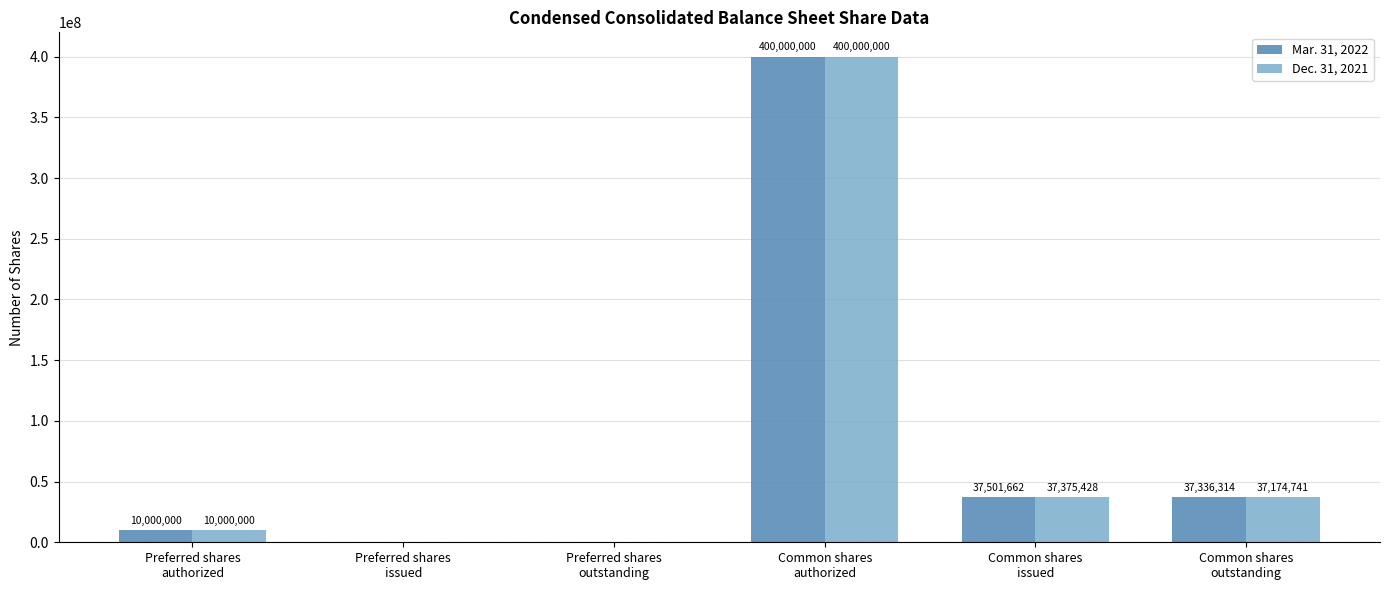

What is the approximate value of Dec. 31, 2021 at Common shares
issued?

37375428